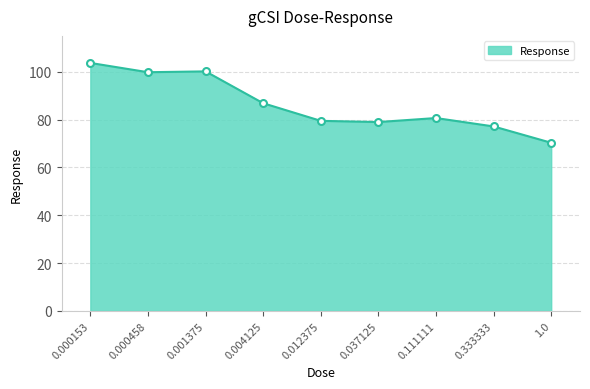

At which label does the data first exceed 80?

0.000153